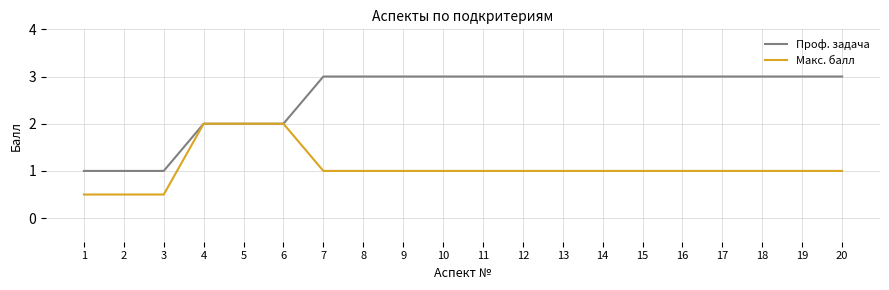

What is the maximum value for Макс. балл?

2.0